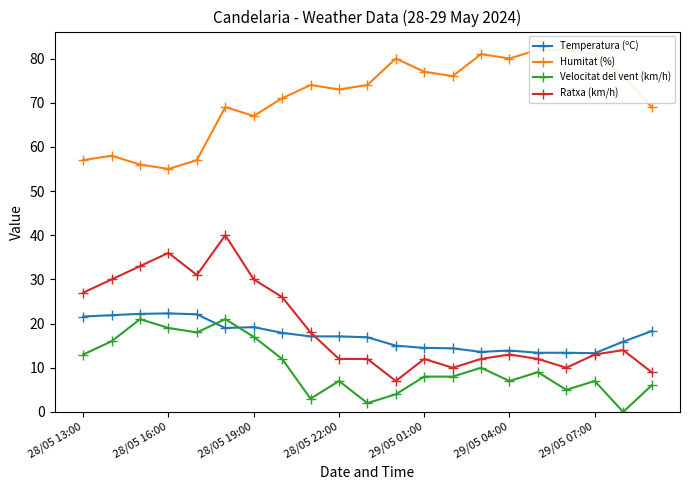

What is the maximum value for Temperatura (ºC)?

22.3